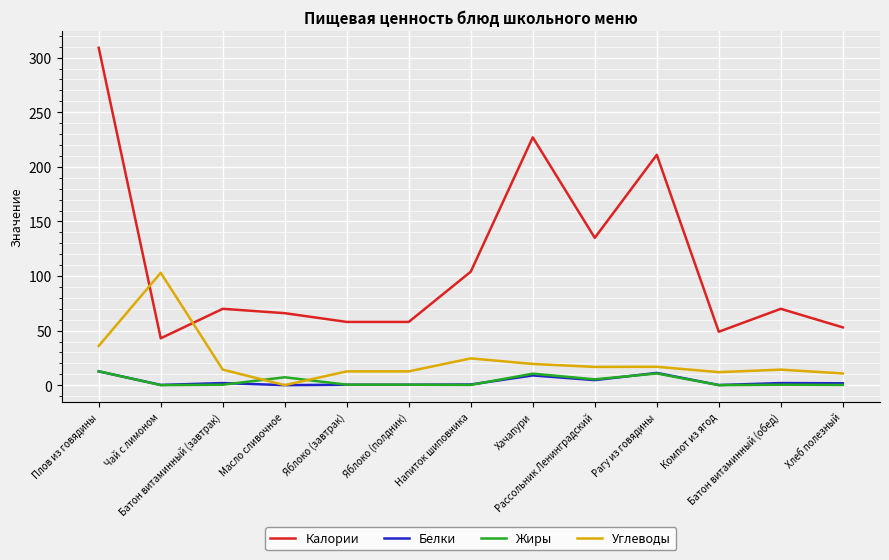

What position from the right is Чай с лимоном?

12